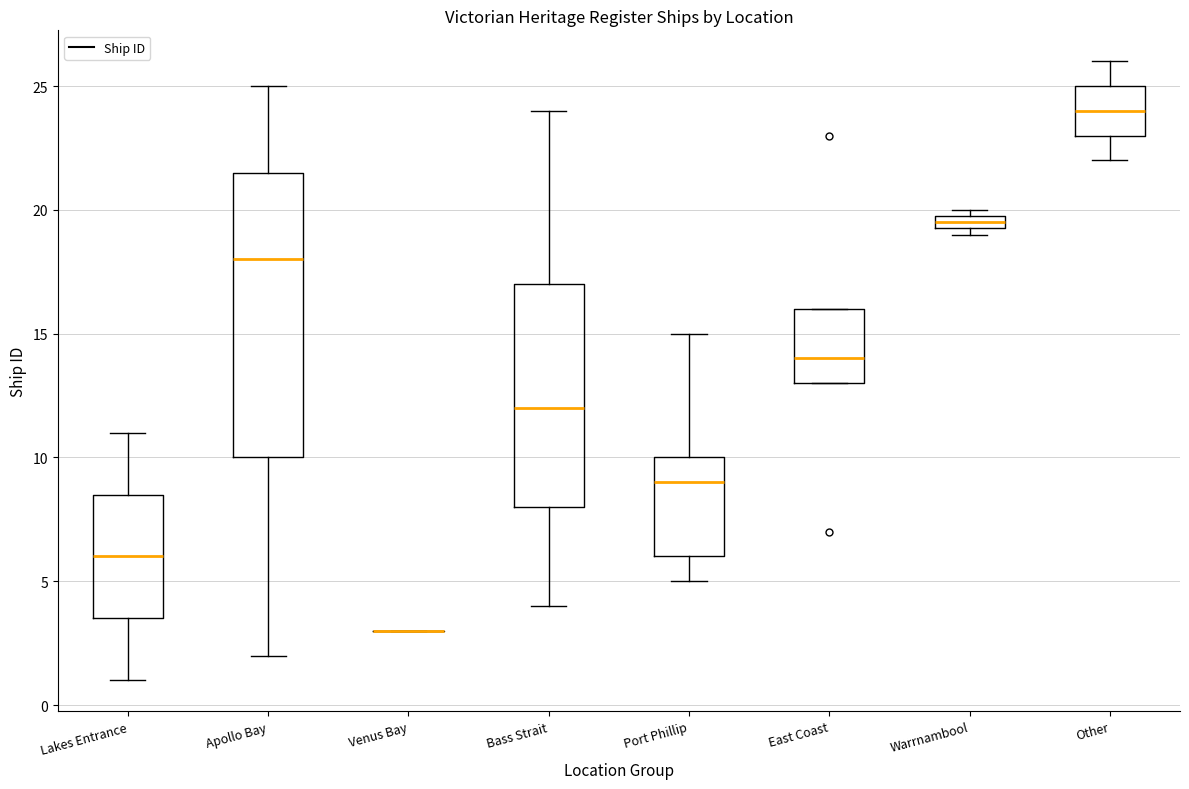

Which box is the tallest, from its lower edge to its upper edge?

Apollo Bay